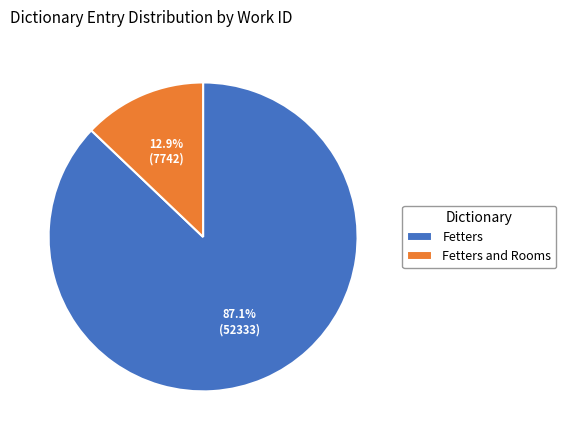

What percentage is the Fetters slice, to the nearest percent?

87%